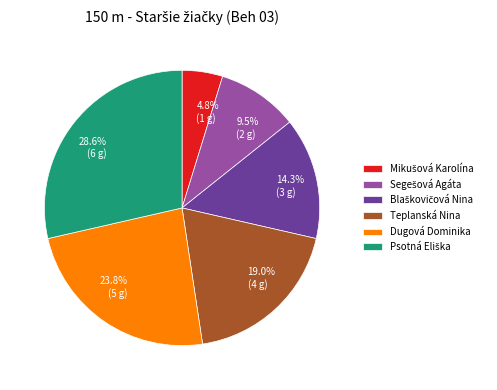

Is there a majority slice in this chart?

No